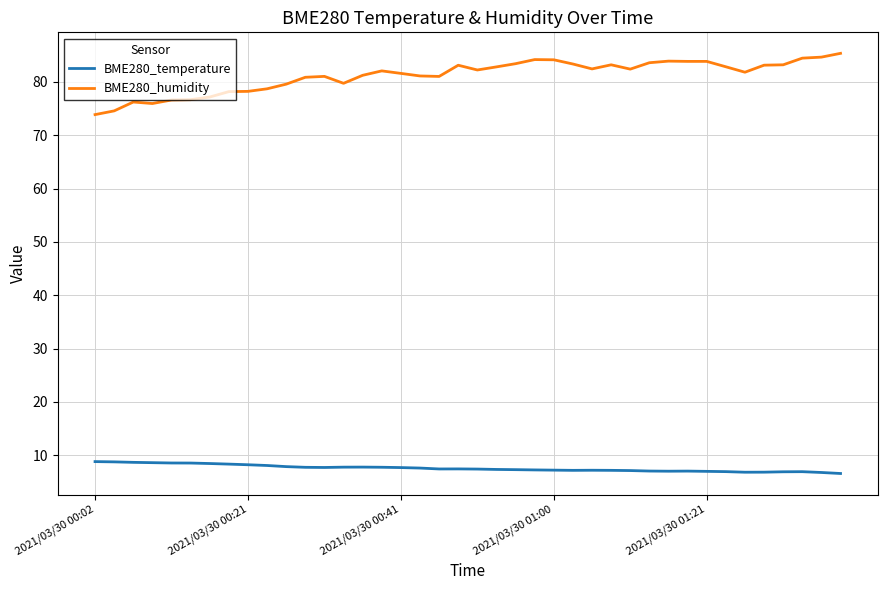

Which series has the widest spread of values?

BME280_humidity